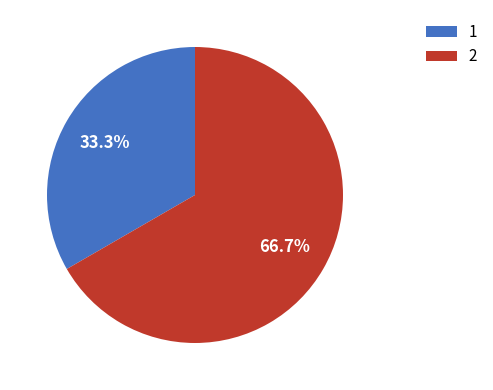

Is there a majority slice in this chart?

Yes